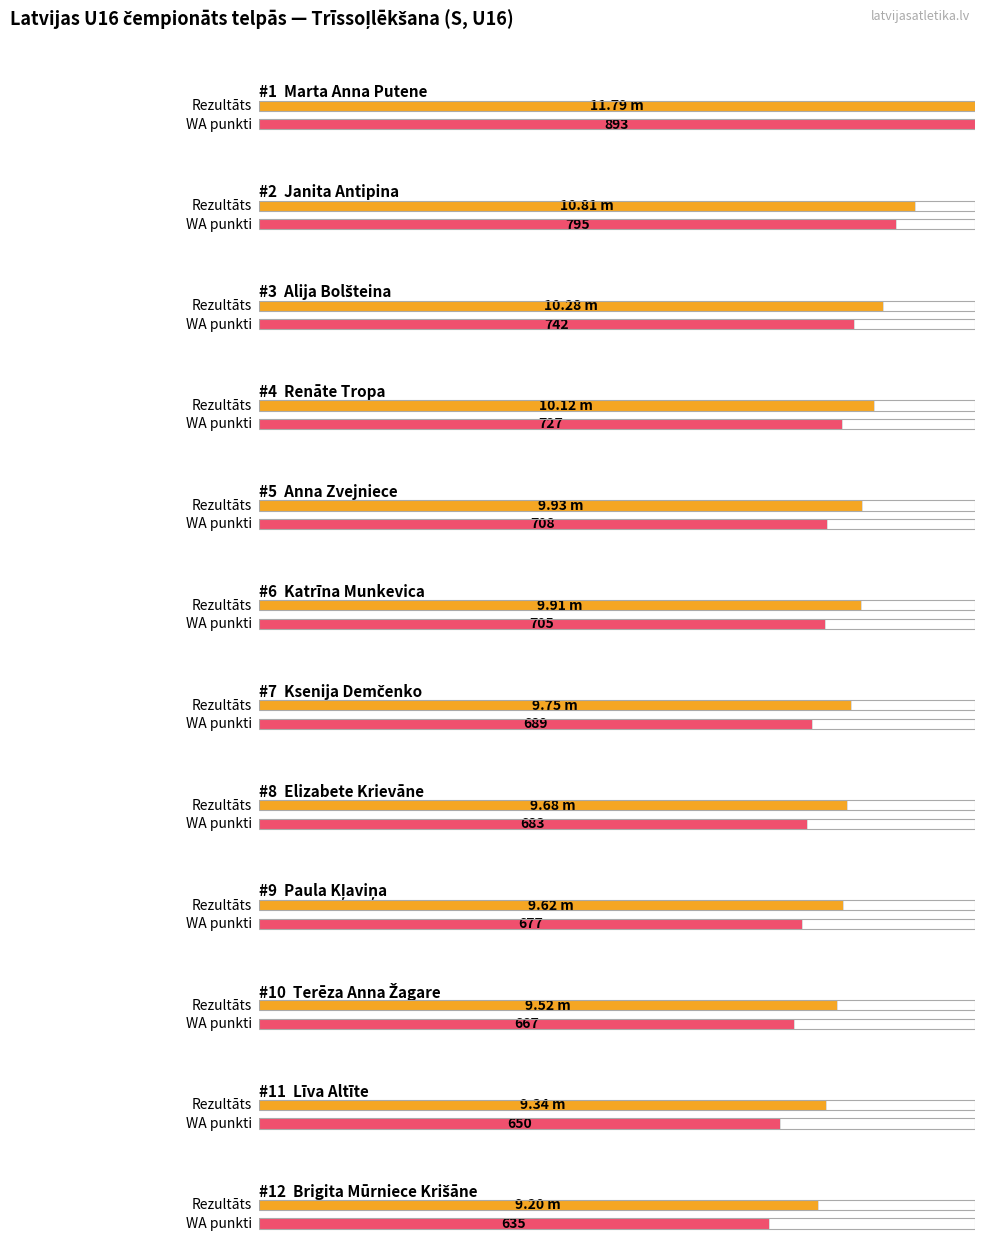

Which series has the largest total across all categories?

WA